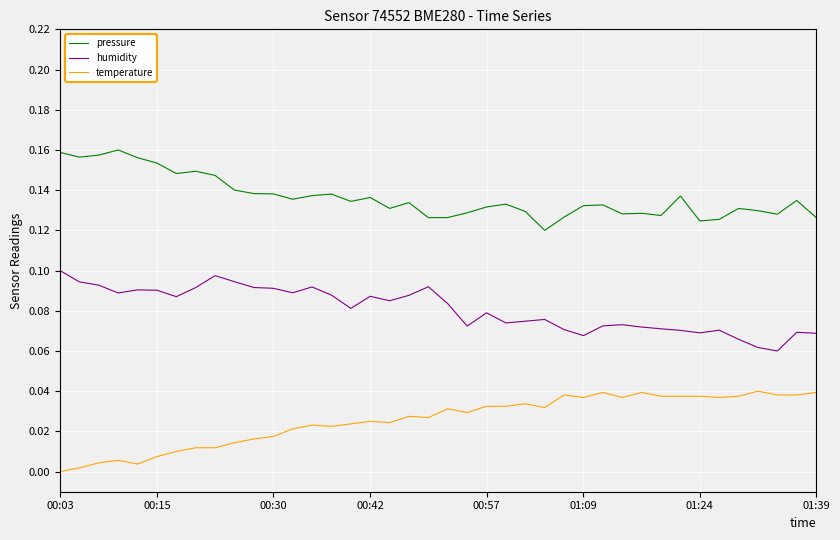

List the series in order of their peak value, highest first.

pressure, humidity, temperature